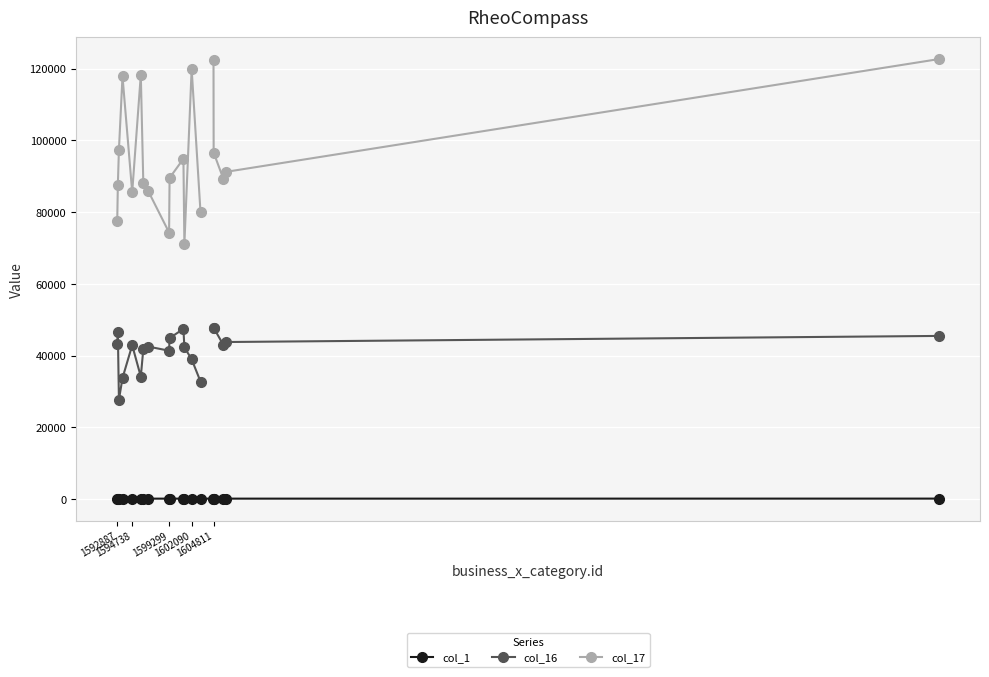

How many values in the col_1 series exceed 160?

10